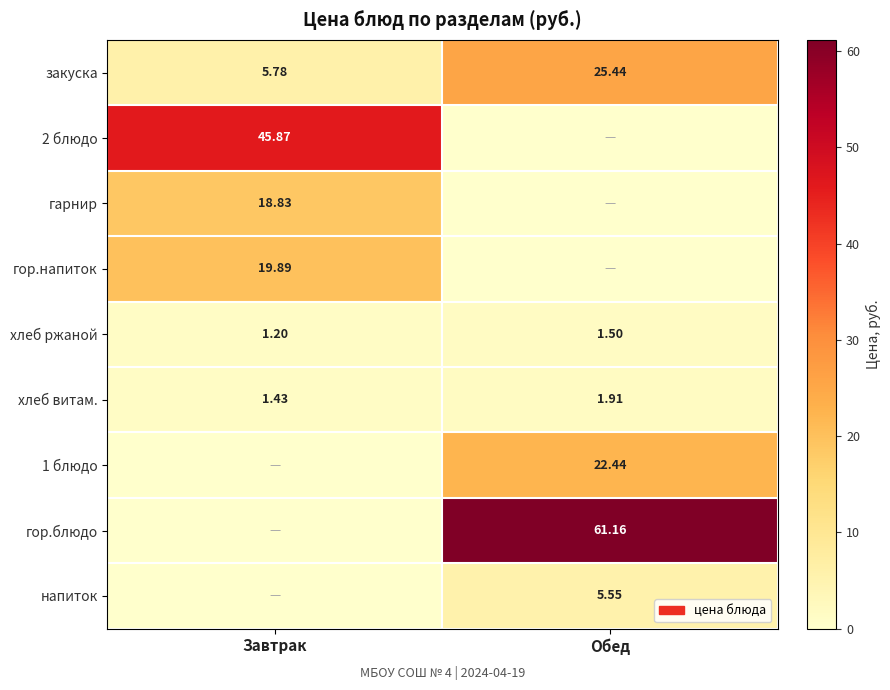

Which category has the highest value in the хлеб ржаной series?

Обед